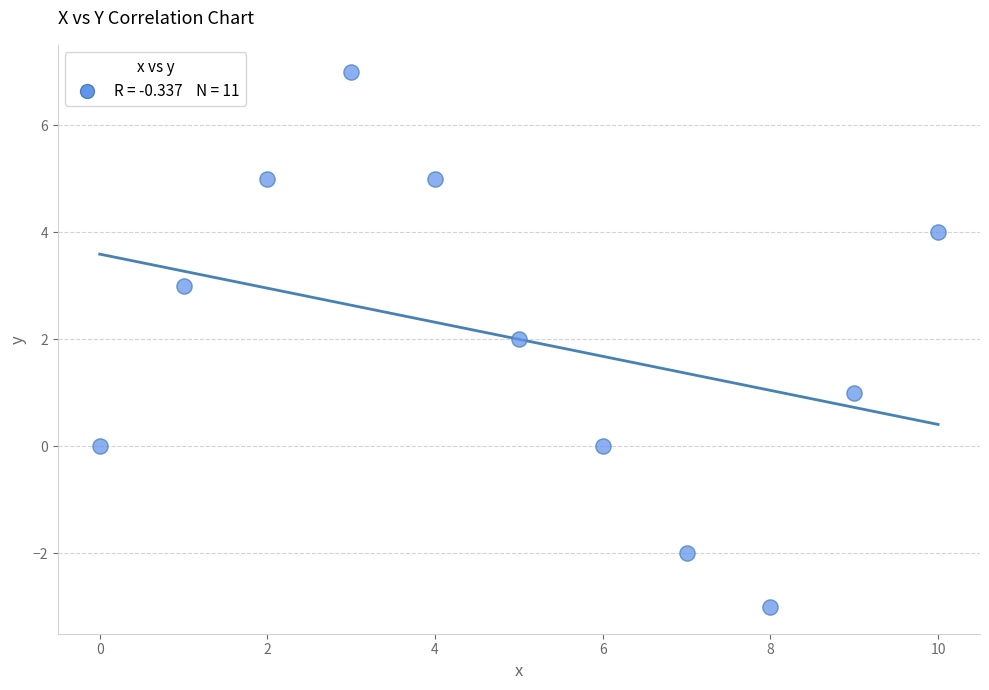

What is the range of Y values (max minus min)?

10